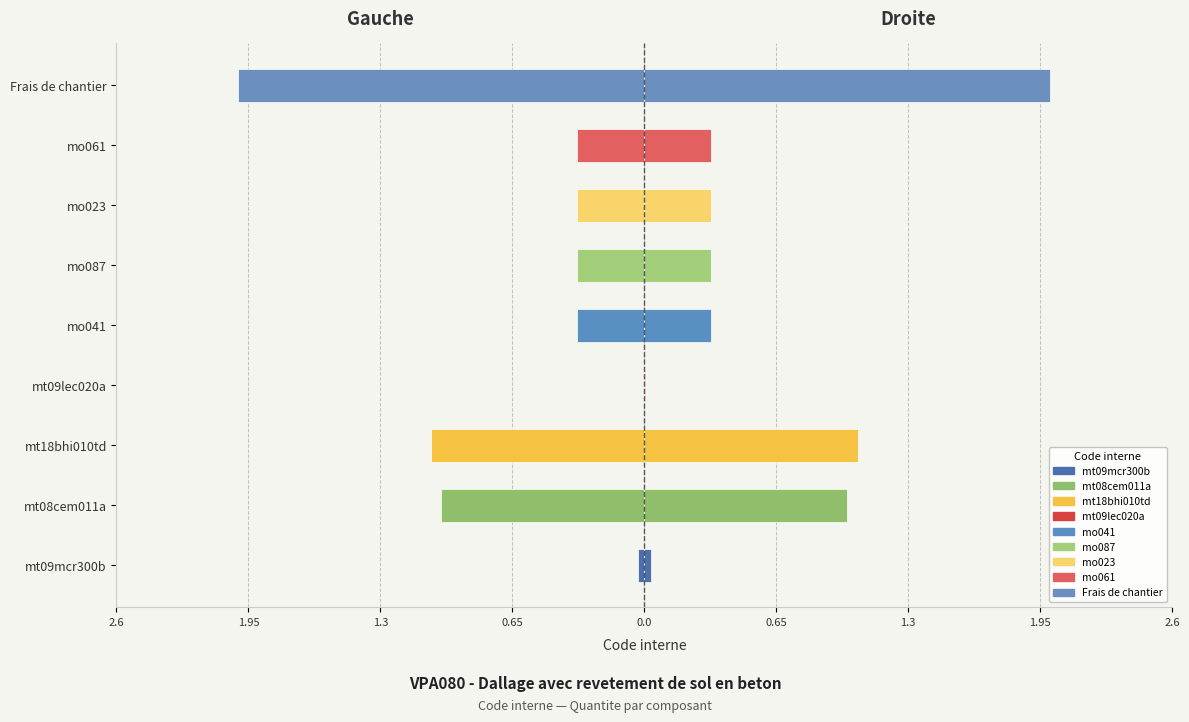

What is the difference between the Quantité (droite) values at mo061 and mt09mcr300b?

0.3